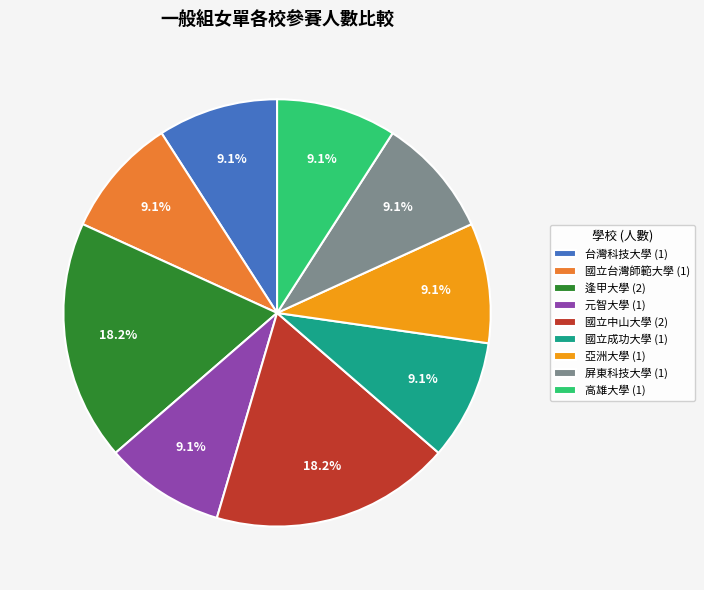

How many slices are in this pie chart?

9